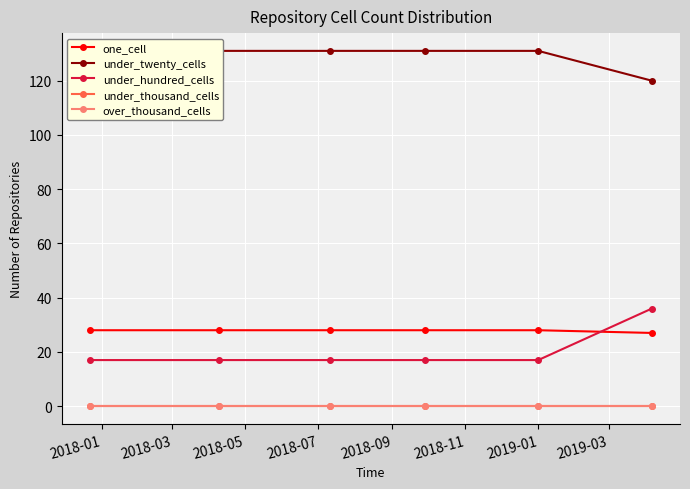

What are all the series names shown in the legend?

one_cell, under_twenty_cells, under_hundred_cells, under_thousand_cells, over_thousand_cells